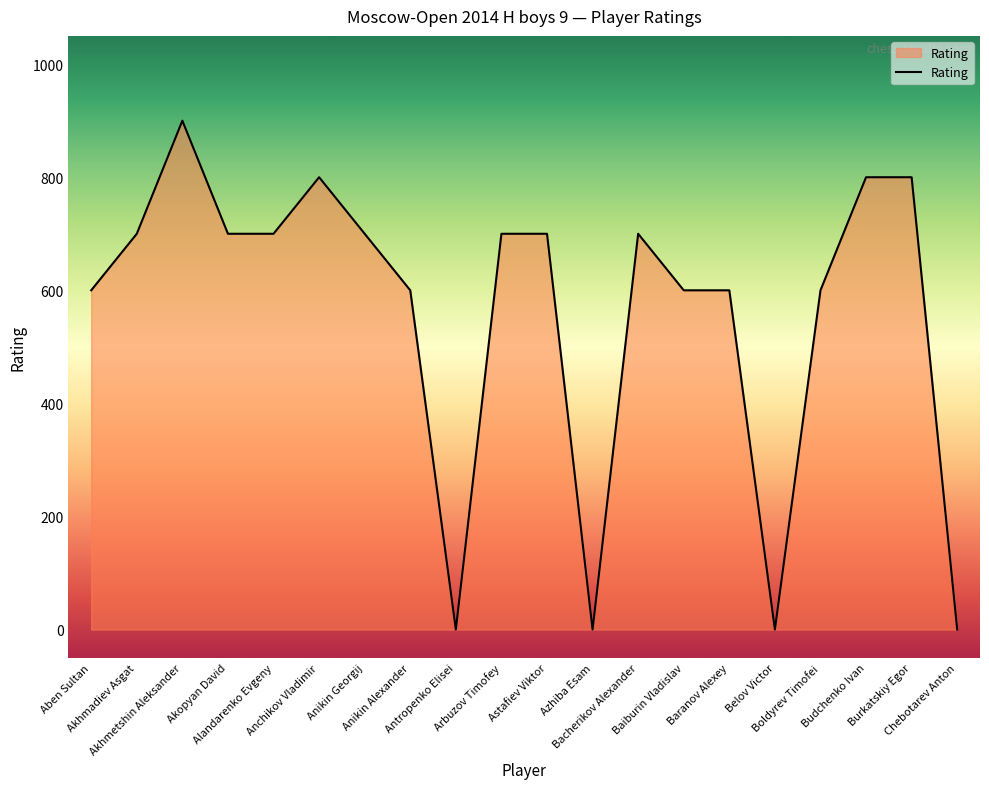

Is it true that the value at Bacherikov Alexander is 201?

False